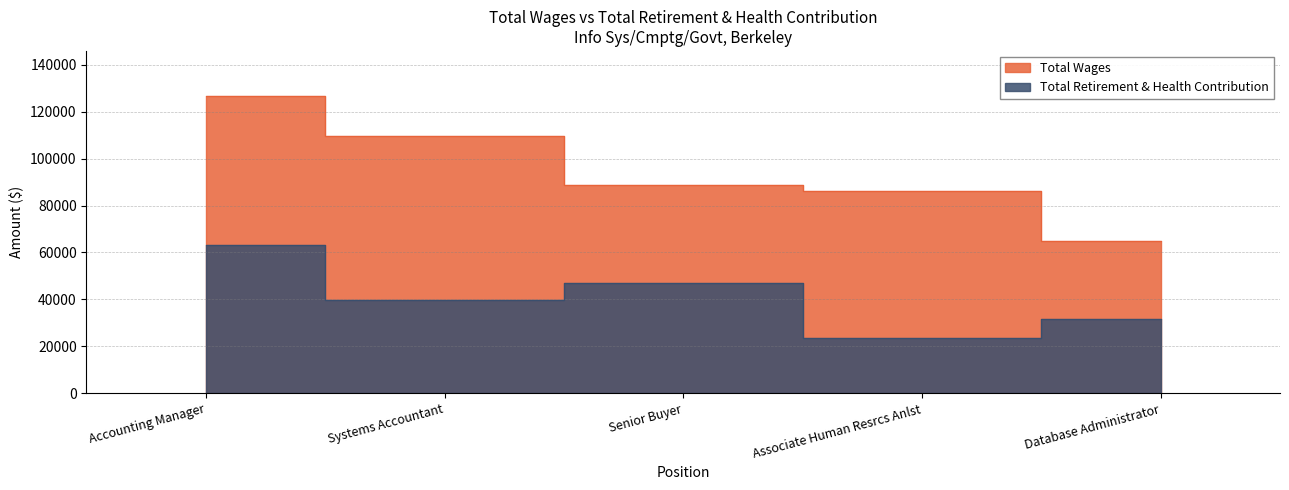

What are all the series names shown in the legend?

Total Wages, Total Retirement & Health Contribution